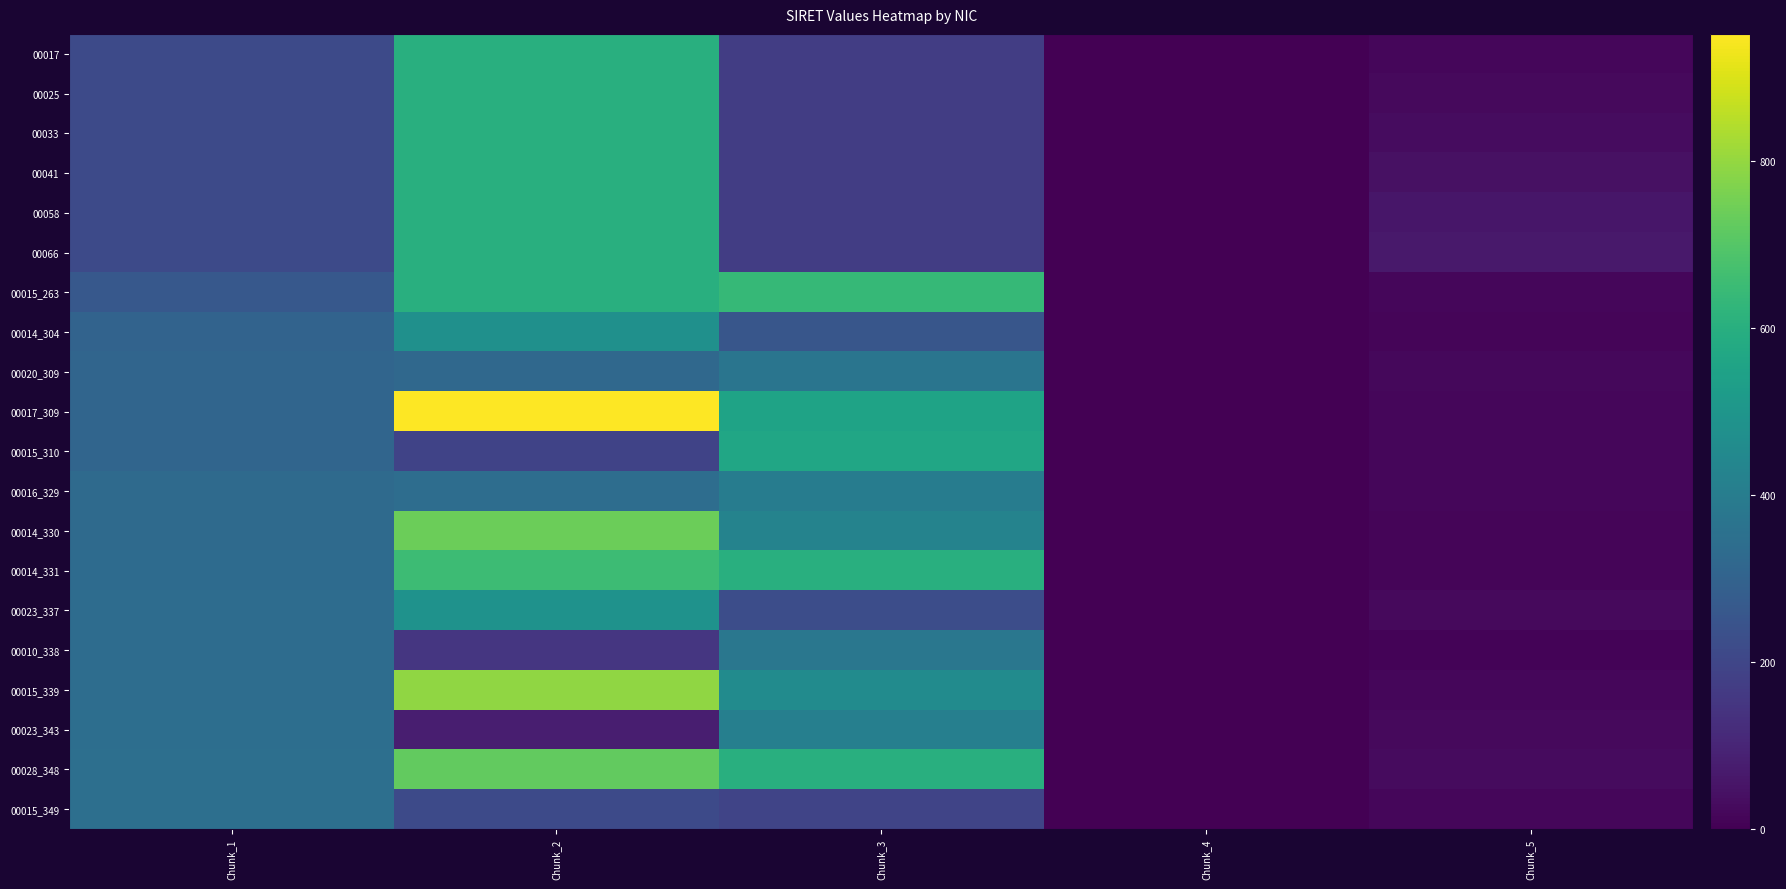

Which series has the largest range (max minus min)?

00017_309